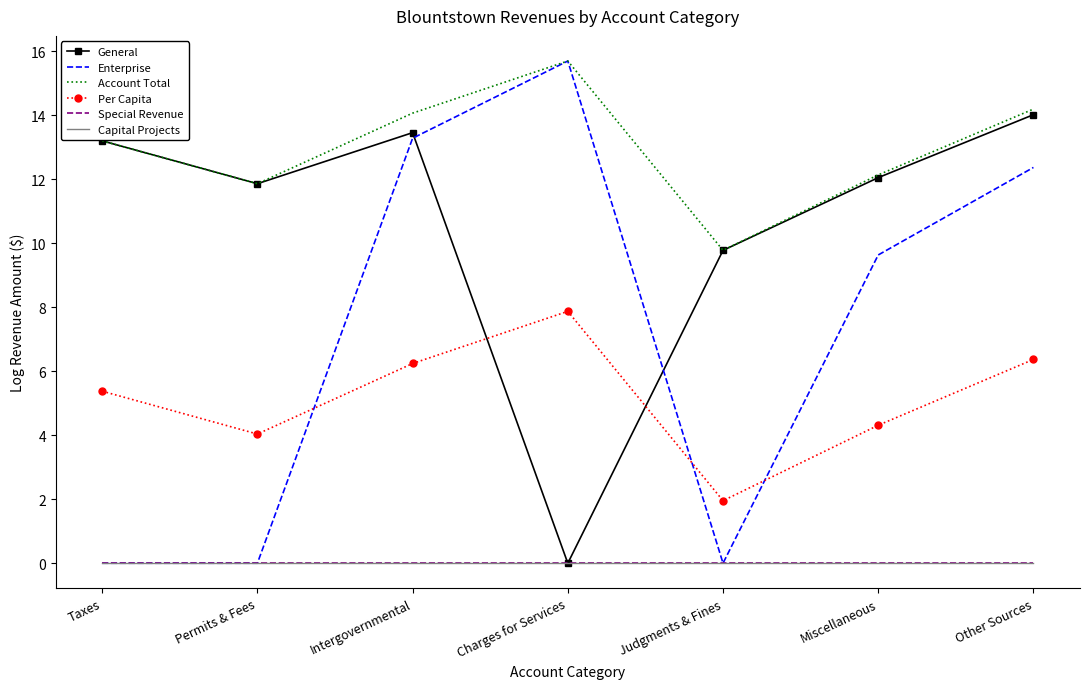

How many values in the Per Capita series are below 5?

3